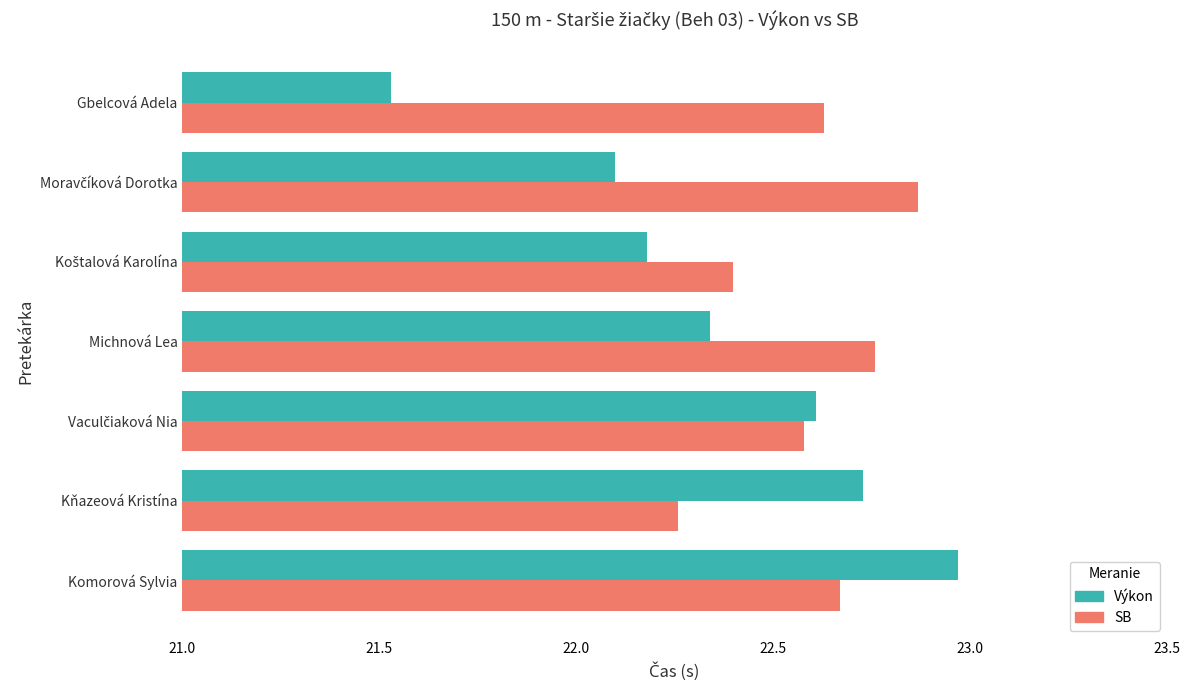

Which series has the largest range (max minus min)?

Výkon